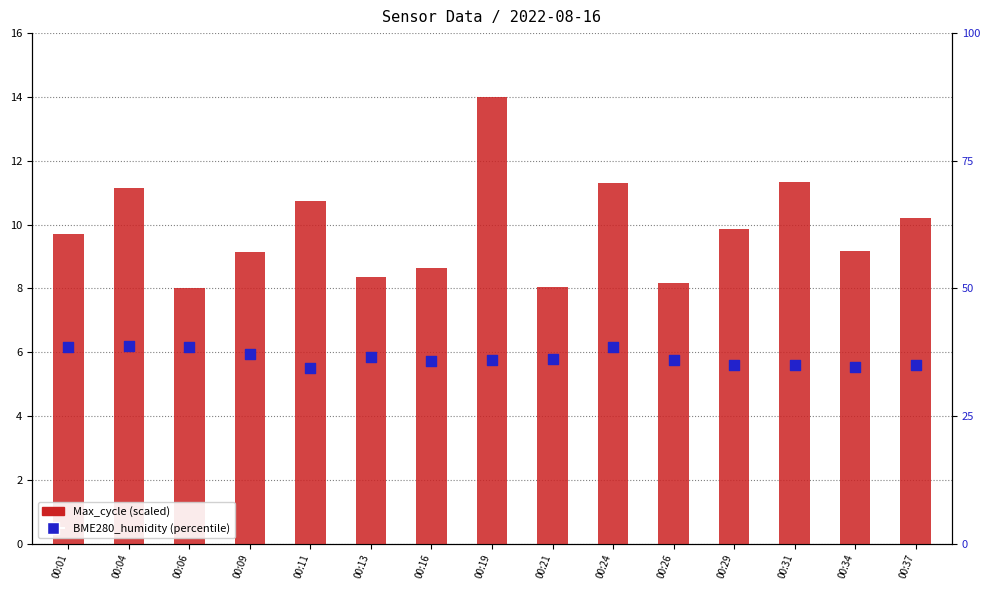

Which series has the largest total across all categories?

BME280_humidity (%)